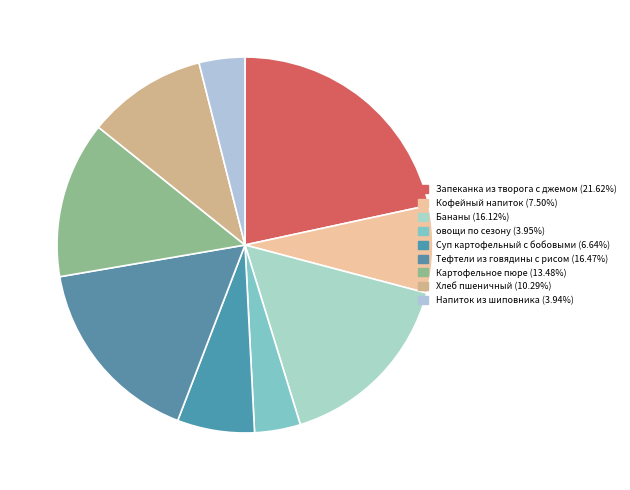

How many slices are in this pie chart?

9